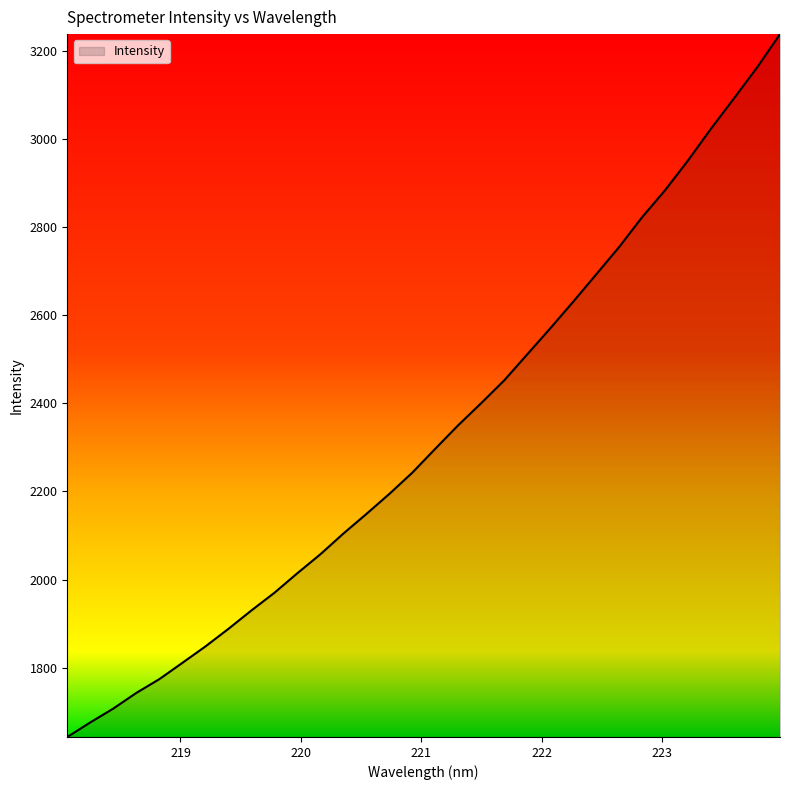

What is the difference between the maximum and minimum values?

1595.9